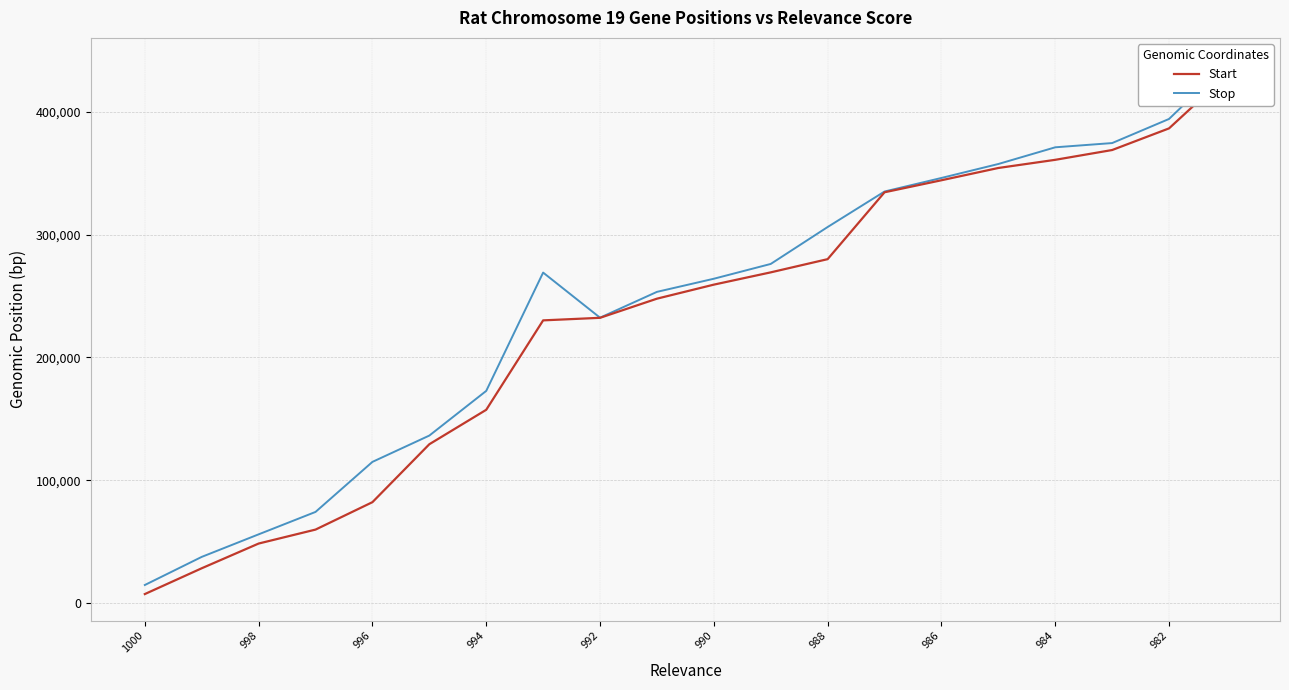

What is the average value of the Start series?

230530